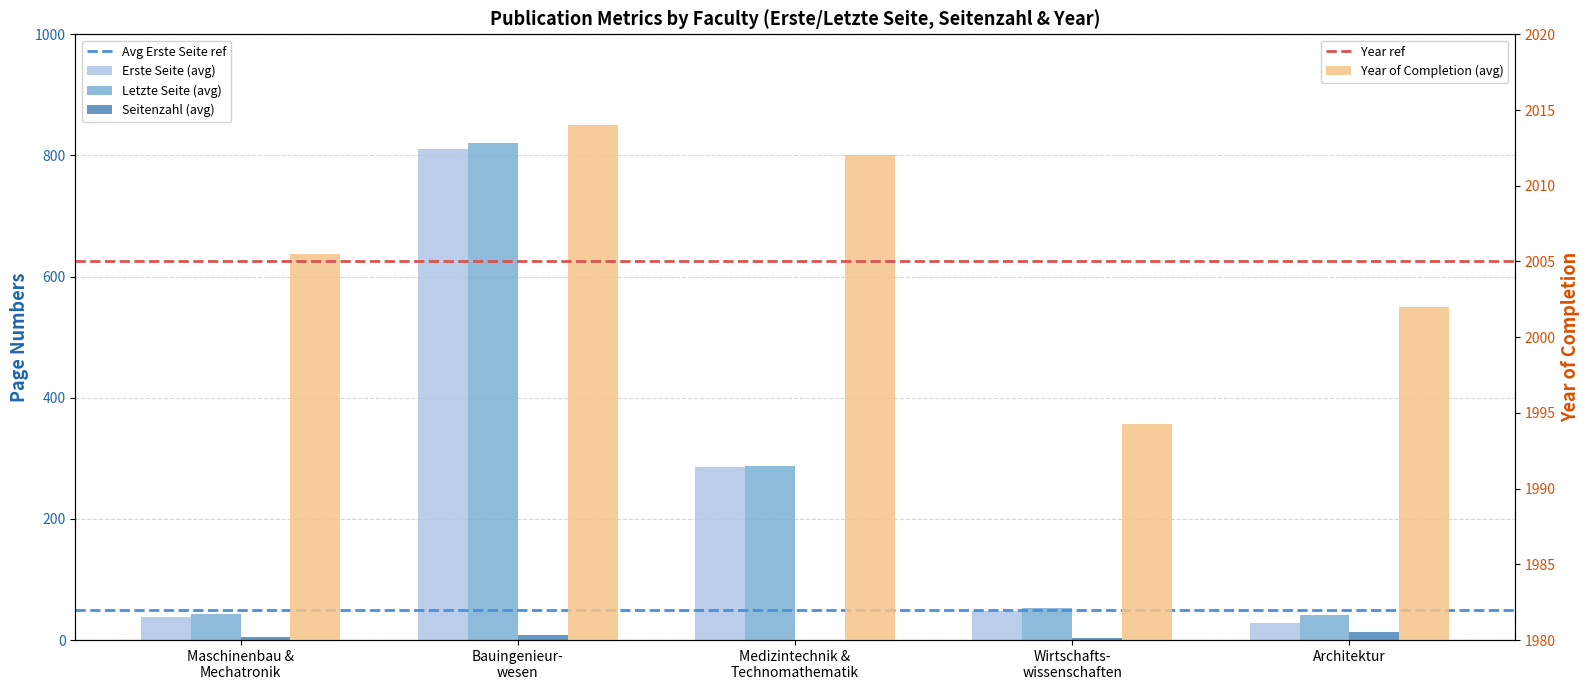

Reading right to left, list all the values displayed in this chart.

Erste Seite (avg): 29.0	47.8	285.0	811.0	38.0
Letzte Seite (avg): 42.0	52.5	287.0	820.0	43.6
Seitenzahl (avg): 13.0	3.5	0.0	9.0	5.4
Year of Completion (avg): 2002.0	1994.2	2012.0	2014.0	2005.5